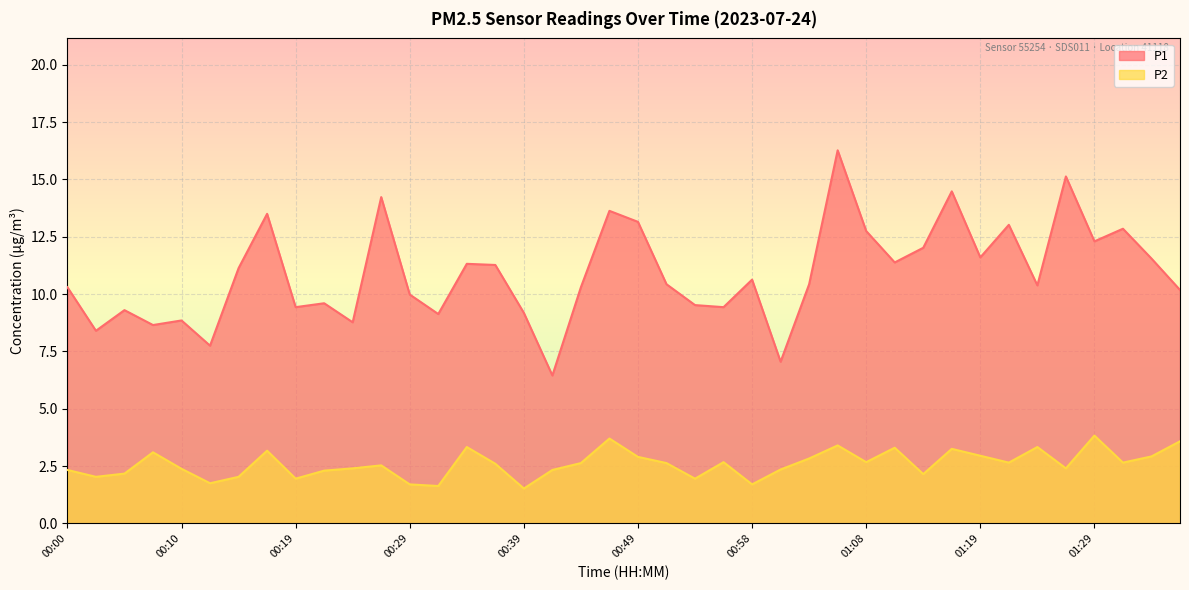

What are all the series names shown in the legend?

P1, P2